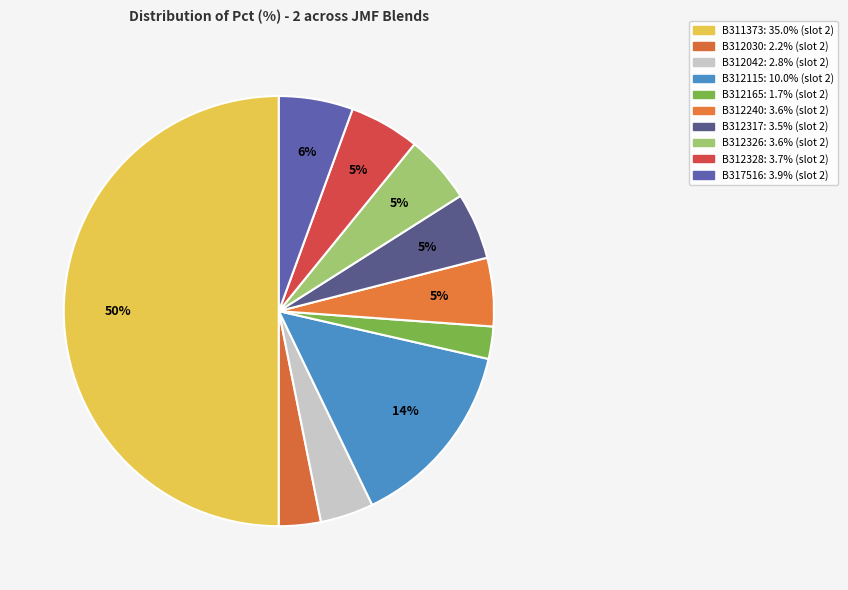

How many segments does this pie chart have?

10